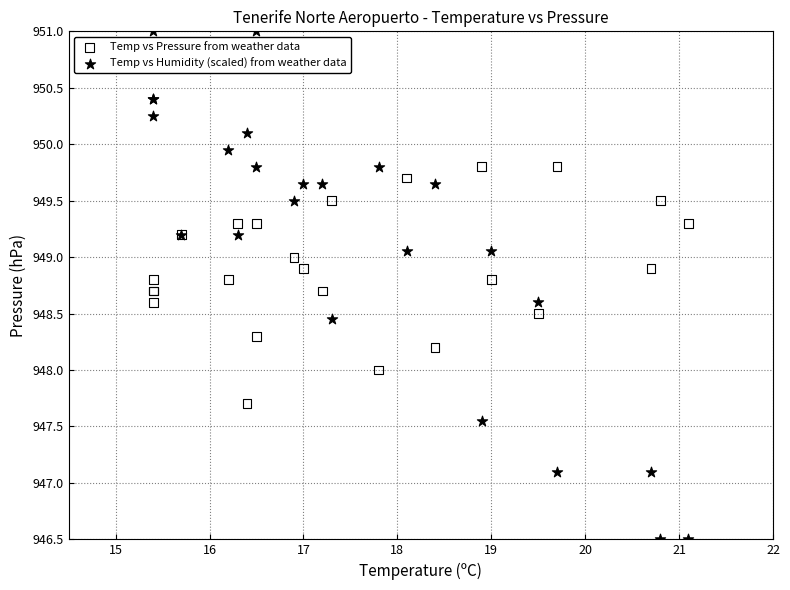

Which series has the widest spread of Y values?

Temp vs Humidity (scaled) from weather data